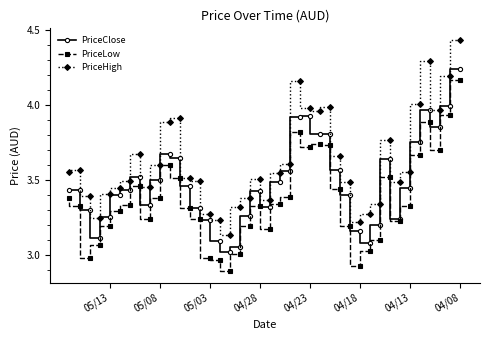

What is the difference between the maximum and second lowest values in the PriceClose series?

1.2